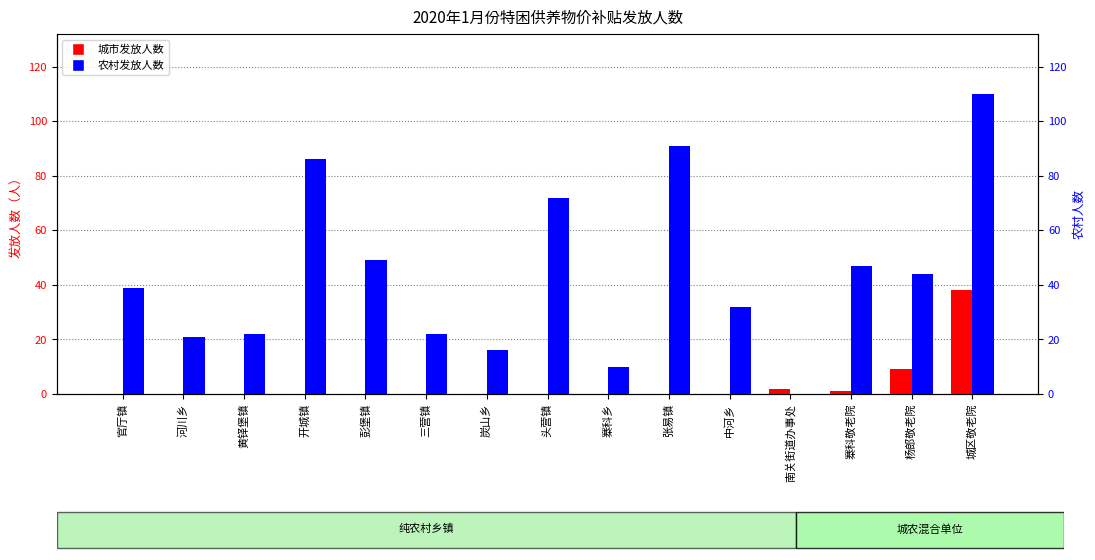

Are the bars grouped side by side (vs. stacked)?

Yes